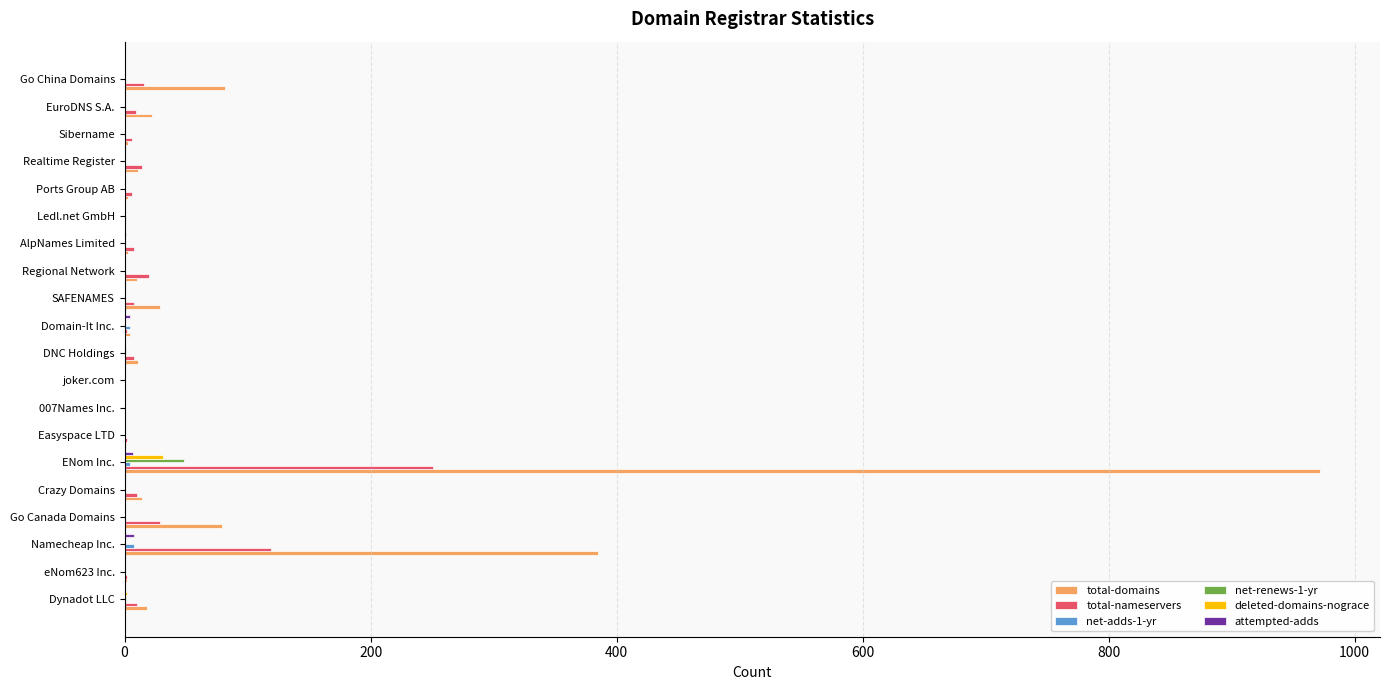

Between Namecheap Inc. and ENom Inc., which series saw the biggest shift?

total-domains